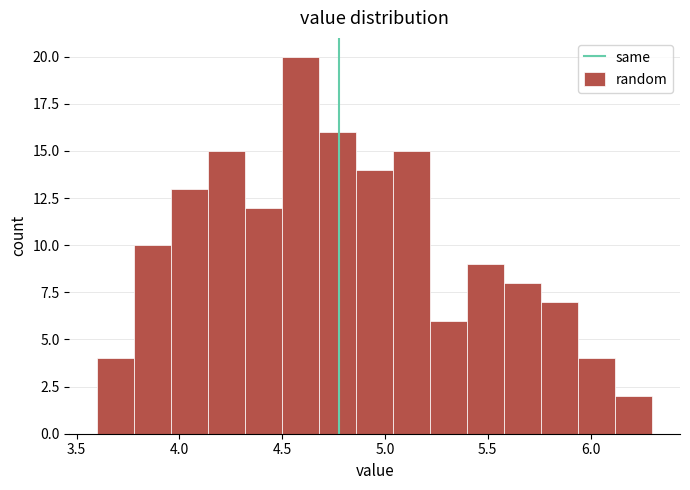

Around what value on the x-axis is the tallest bar? Give the approximate position of its centre, as read against the axis.

4.60